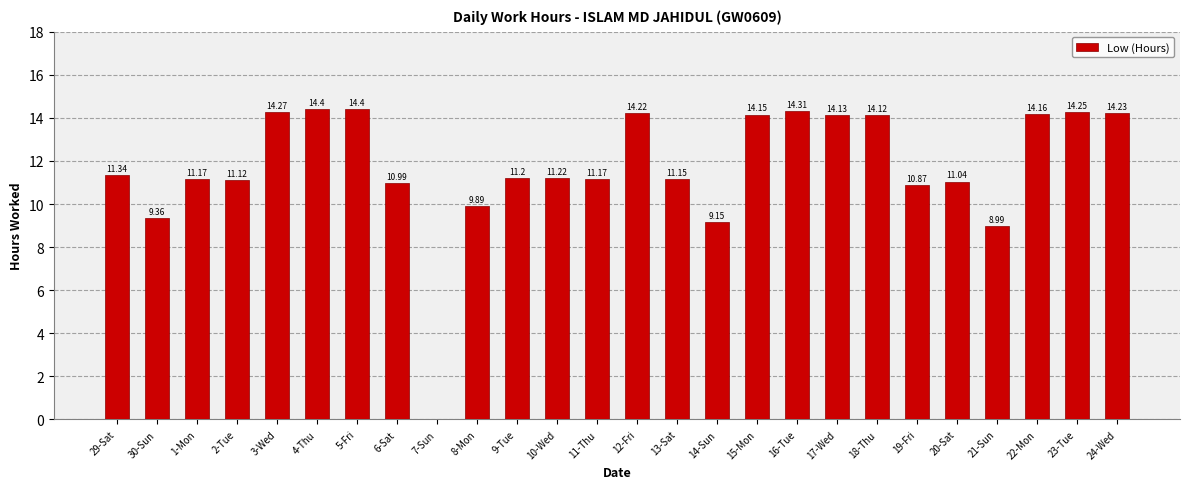

What is the change in value from 15-Mon to 24-Wed?

+0.1